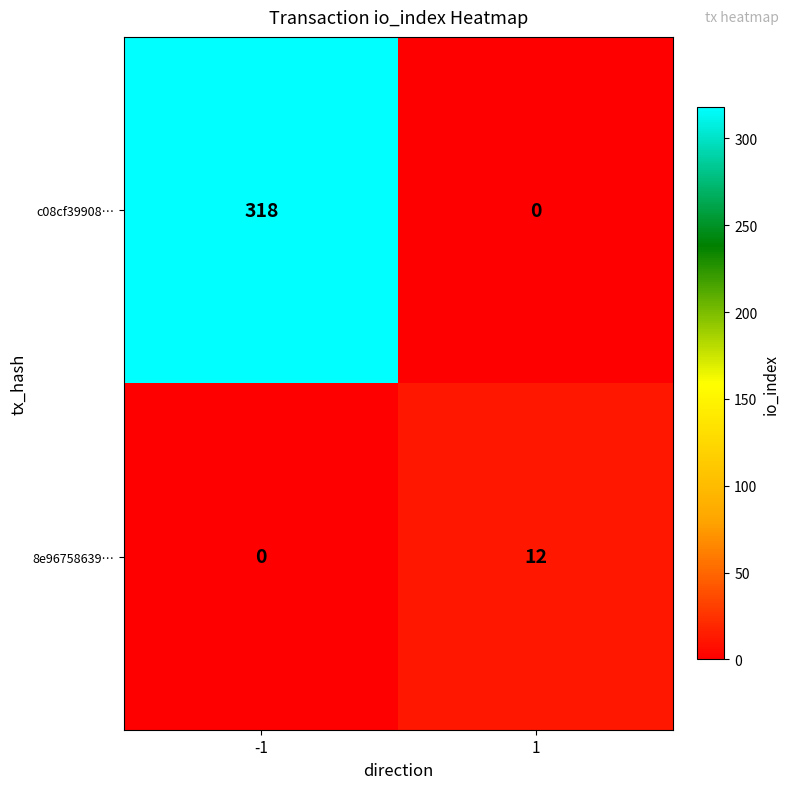

Reading left to right, transcribe all the data shown in this chart.

c08cf39908…: 318	0
8e96758639…: 0	12